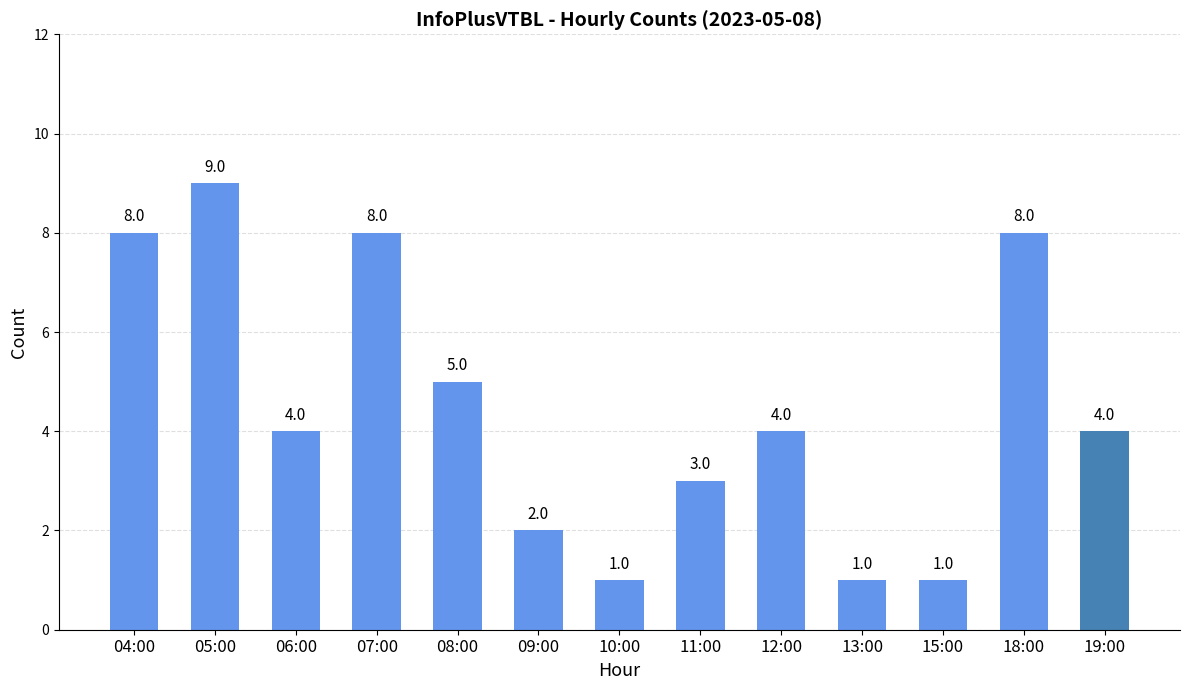

Count the number of categories in the chart.

13